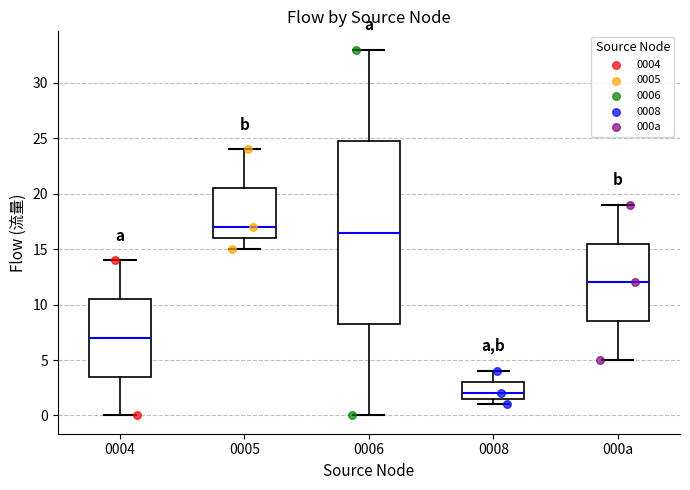

Reading left to right, transcribe this box plot: for each box, give where its median line is, the range the box spans, and where its two whiskers end, as read against the y-axis. The values are not printed on the chart, so give them approximately, as read against the axis.

0004: median 7.0, box 3.5 to 10.5, whiskers 0.0 to 14.0
0005: median 17.0, box 16.0 to 20.5, whiskers 15.0 to 24.0
0006: median 16.5, box 8.5 to 25.0, whiskers 0.0 to 33.0
0008: median 2.0, box 1.5 to 3.0, whiskers 1.0 to 4.0
000a: median 12.0, box 8.5 to 15.5, whiskers 5.0 to 19.0